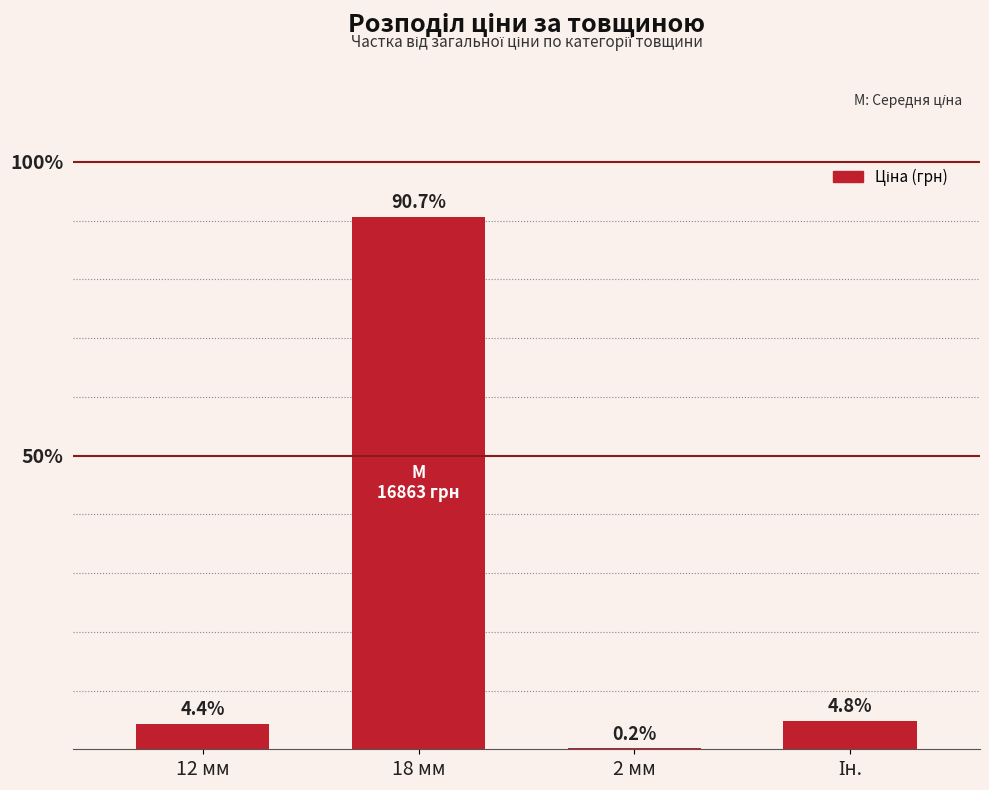

How many series are shown in this chart?

1